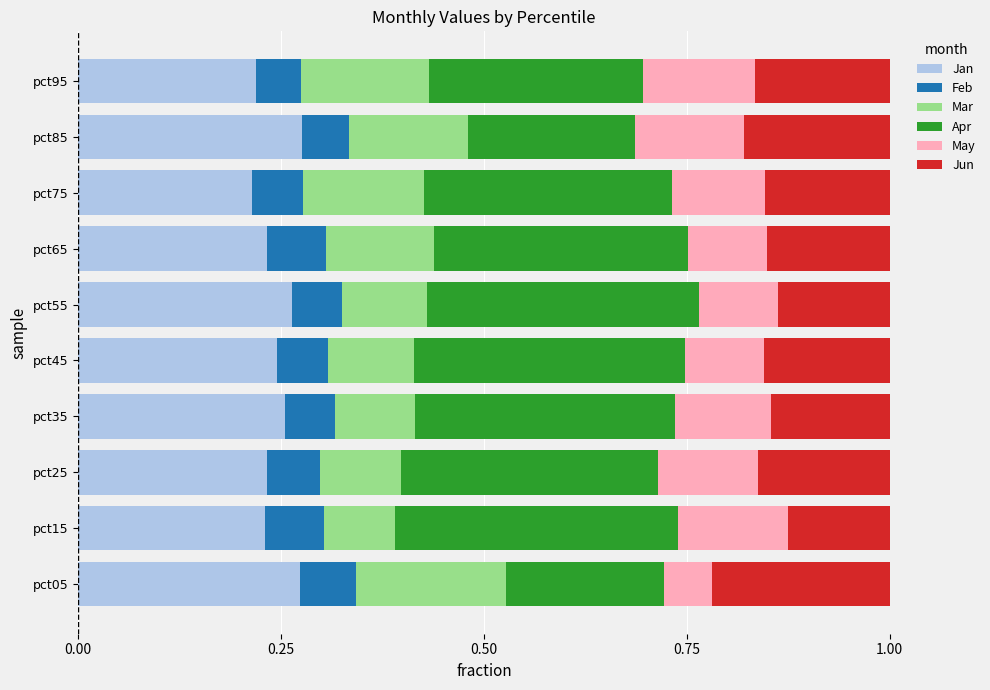

The value of Jan at pct85 is 0.5. True or false?

False